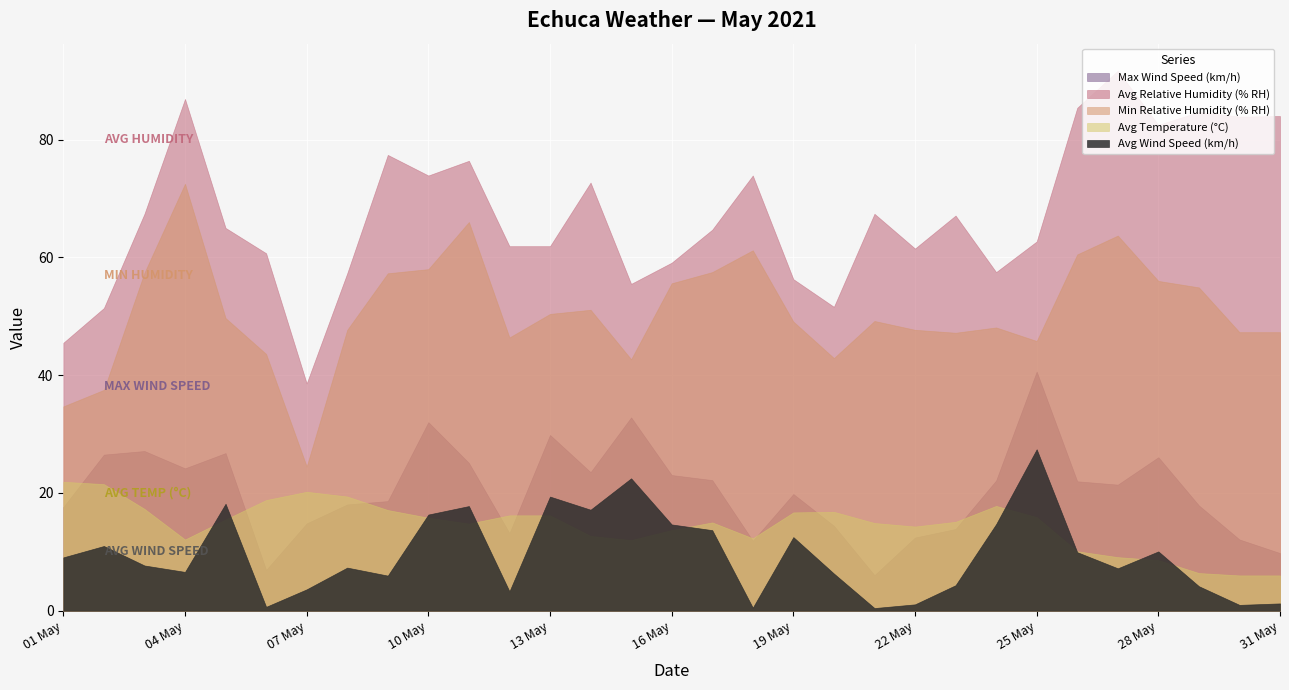

Does the chart display data point markers on the line(s)?

No